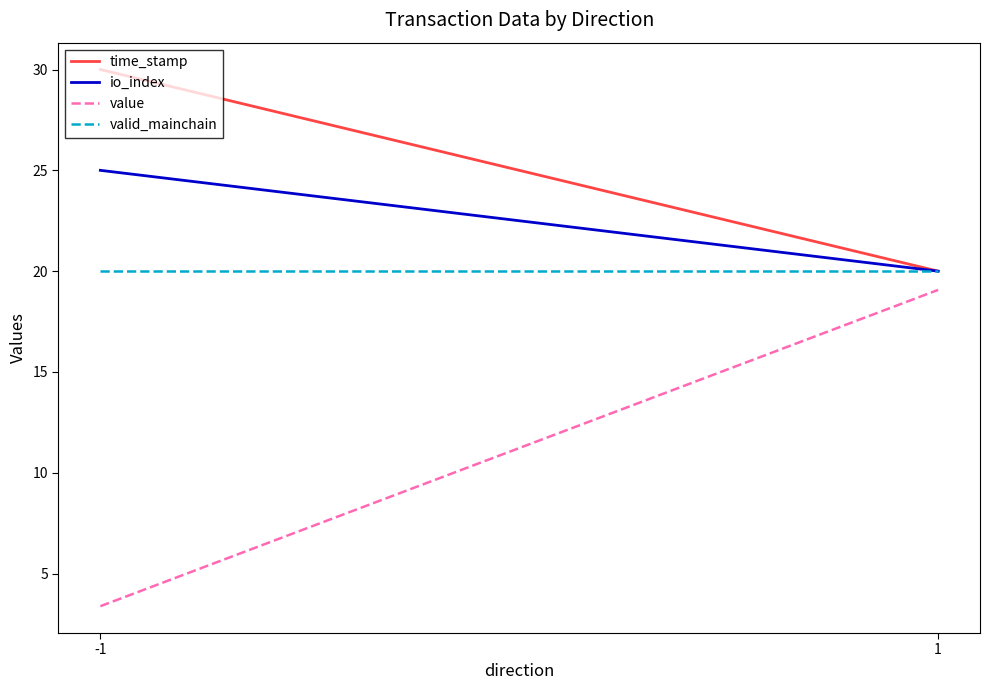

Reading left to right, extract all data points from this chart.

time_stamp: 30.0	20.0
io_index: 25.0	20.0
value: 3.4	19.1
valid_mainchain: 20.0	20.0